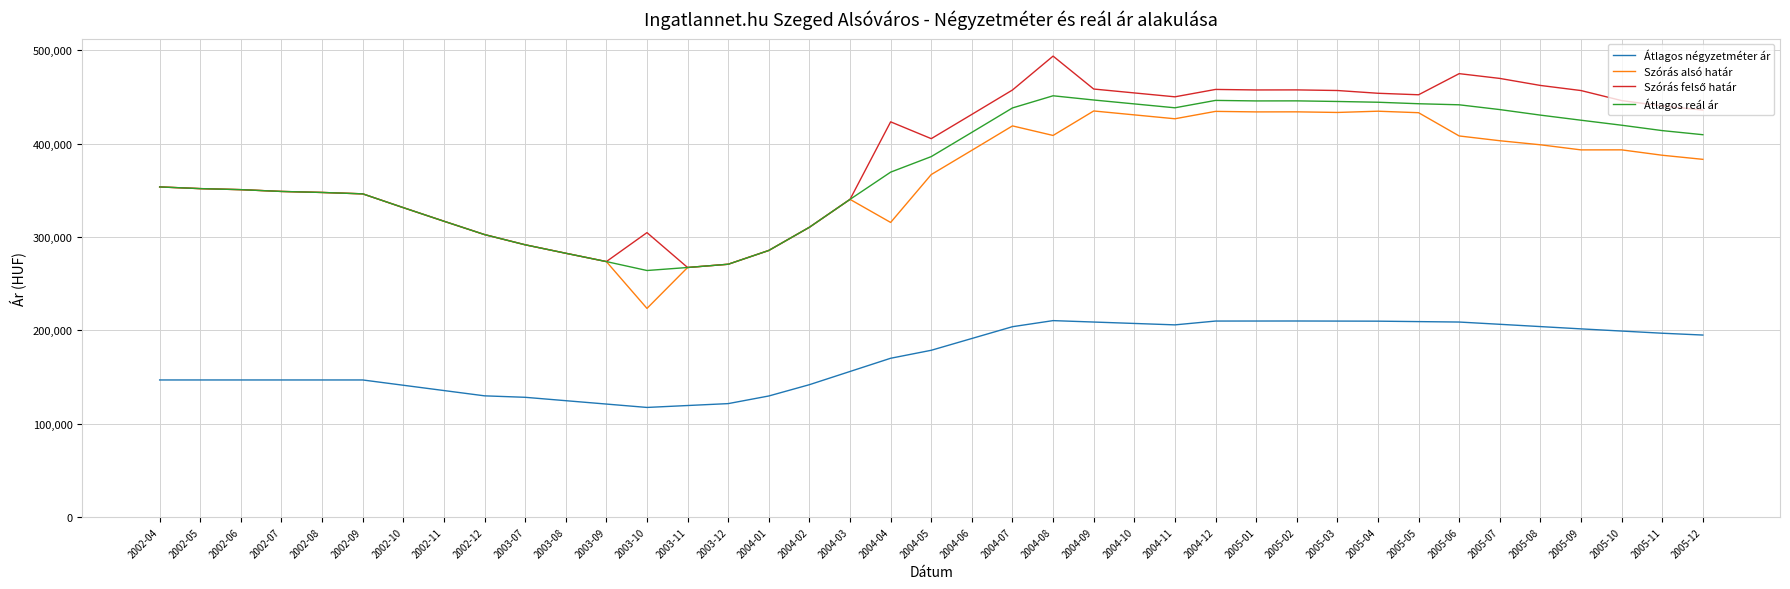

What is the difference between the highest and lowest values at 2002-12?

172767